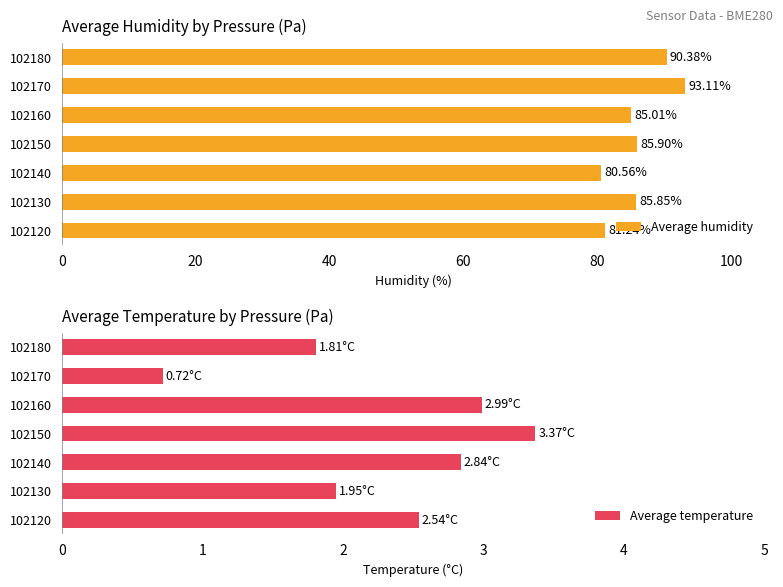

How many values in the Average humidity series exceed 85?

5